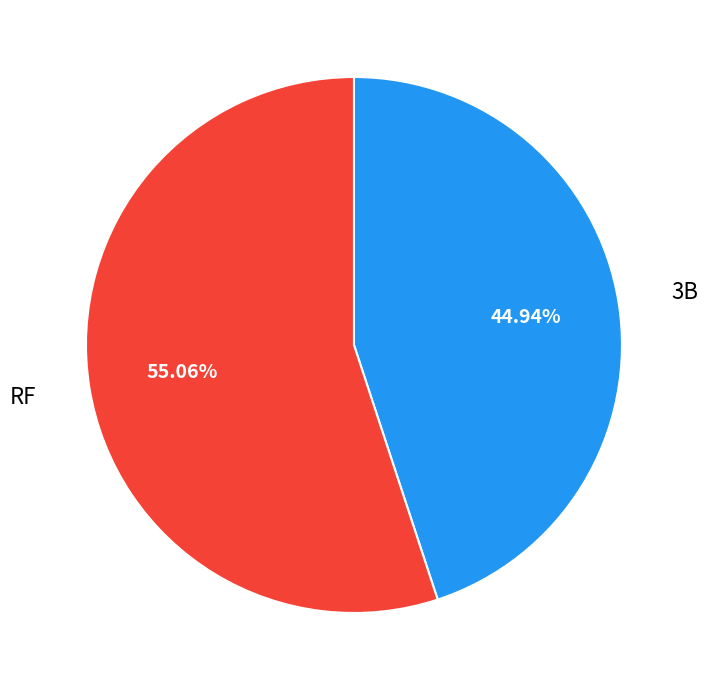

Approximately how many times larger is the value at 3B compared to RF?

0.8